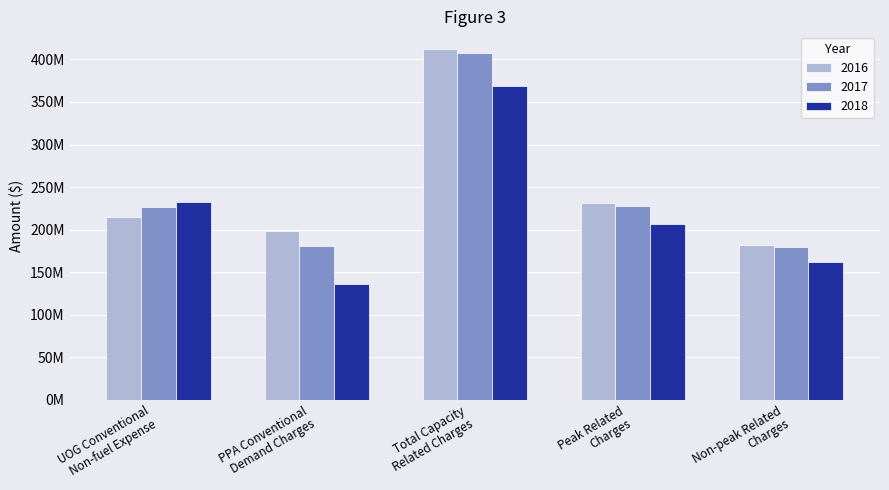

List the series in order of their peak value, highest first.

2016, 2017, 2018